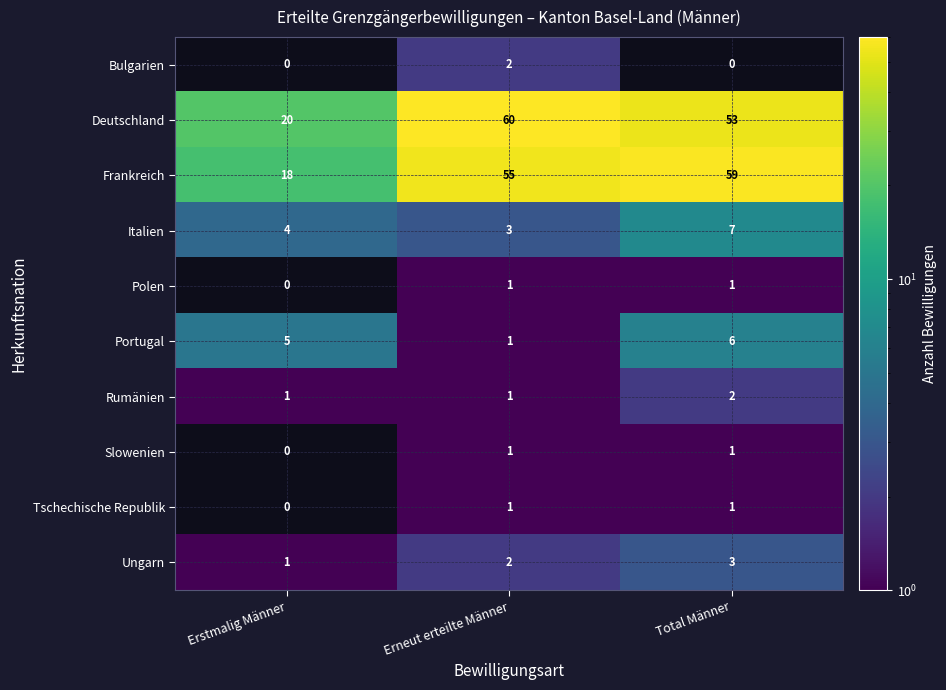

How many data points does each series have?

3